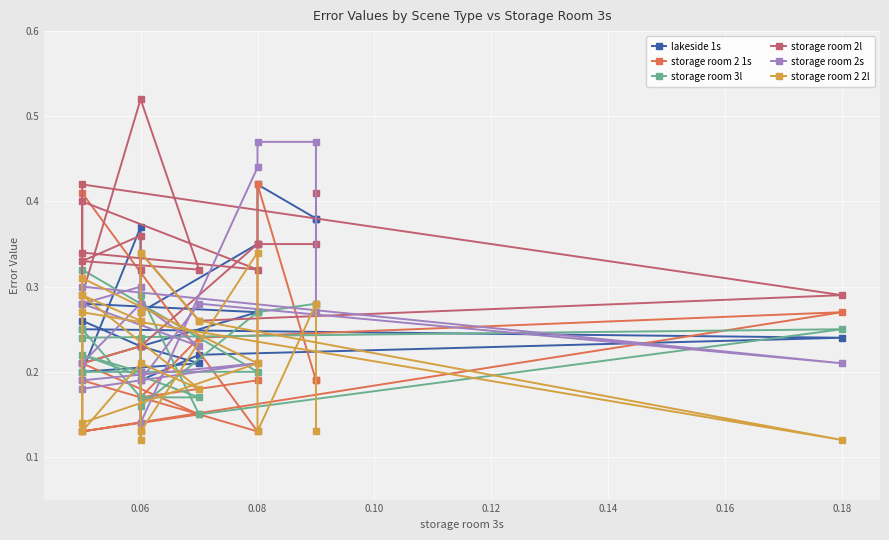

What are all the series names shown in the legend?

lakeside 1s, storage room 2 1s, storage room 3l, storage room 2l, storage room 2s, storage room 2 2l